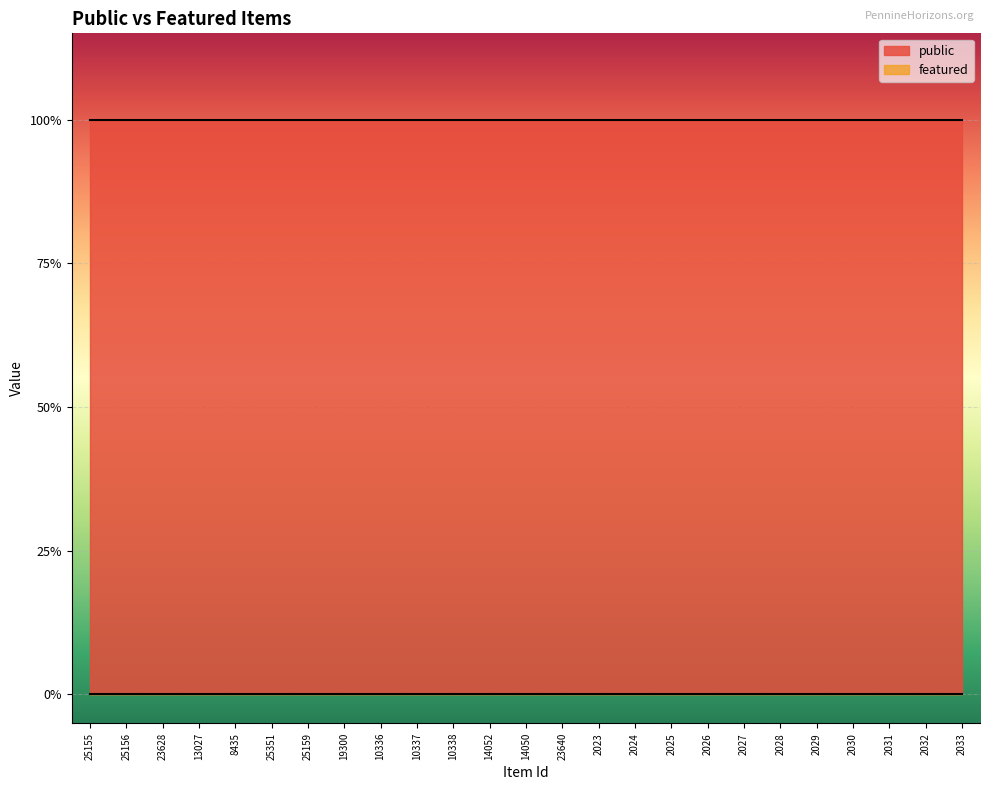

What is the label of the 6th point from the right?

2028